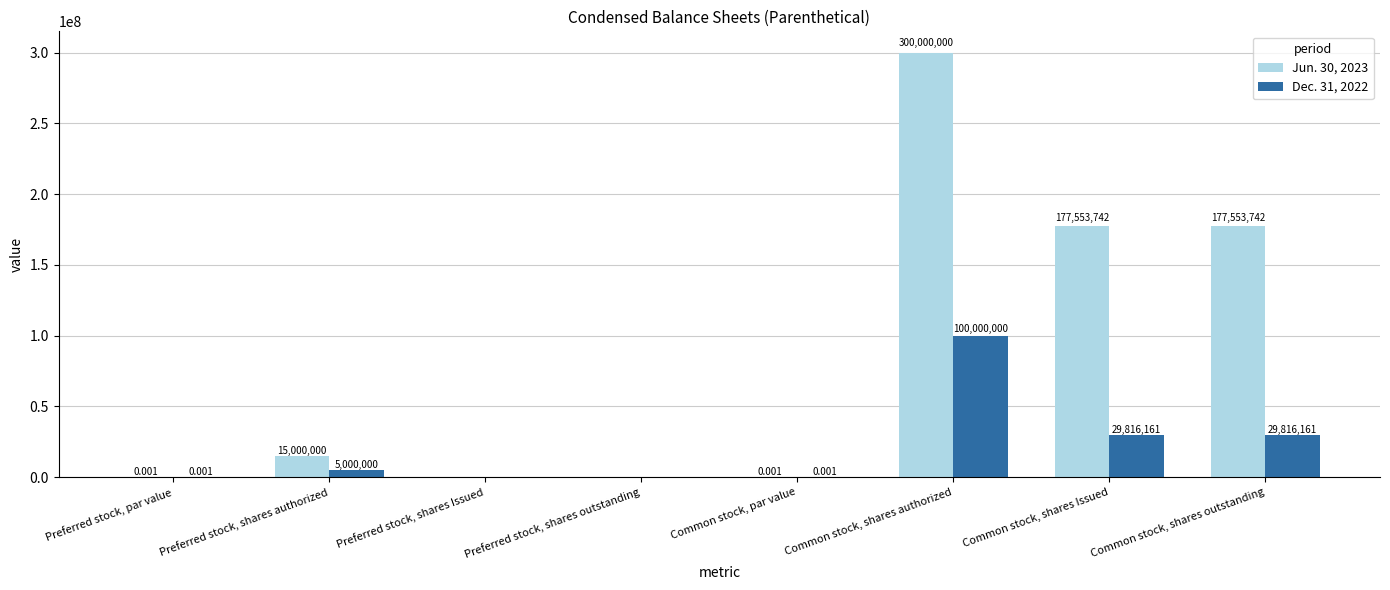

What are all the series names shown in the legend?

Jun. 30, 2023, Dec. 31, 2022